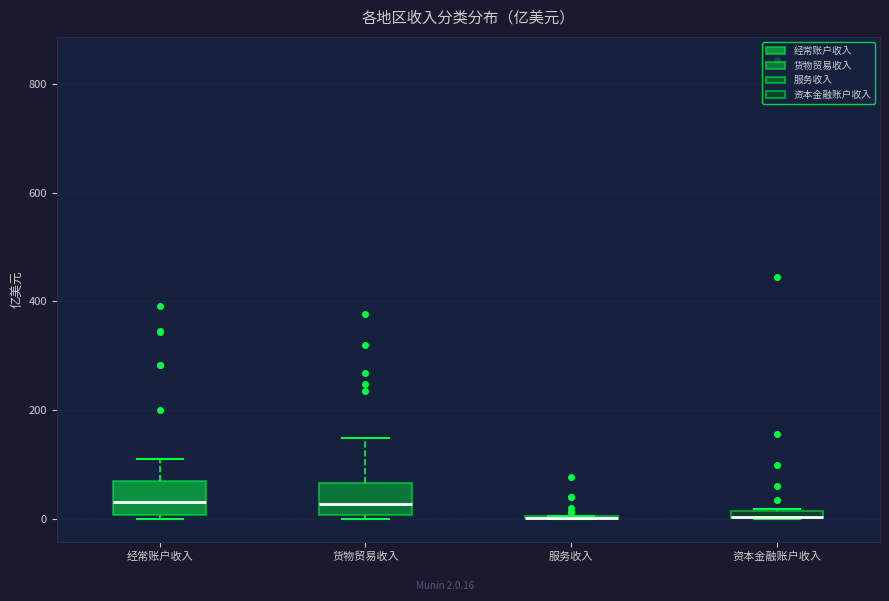

Where is the lower edge of the box for 资本金融账户收入 on the y-axis? The values are not printed on the chart, so give them approximately, as read against the axis.

0